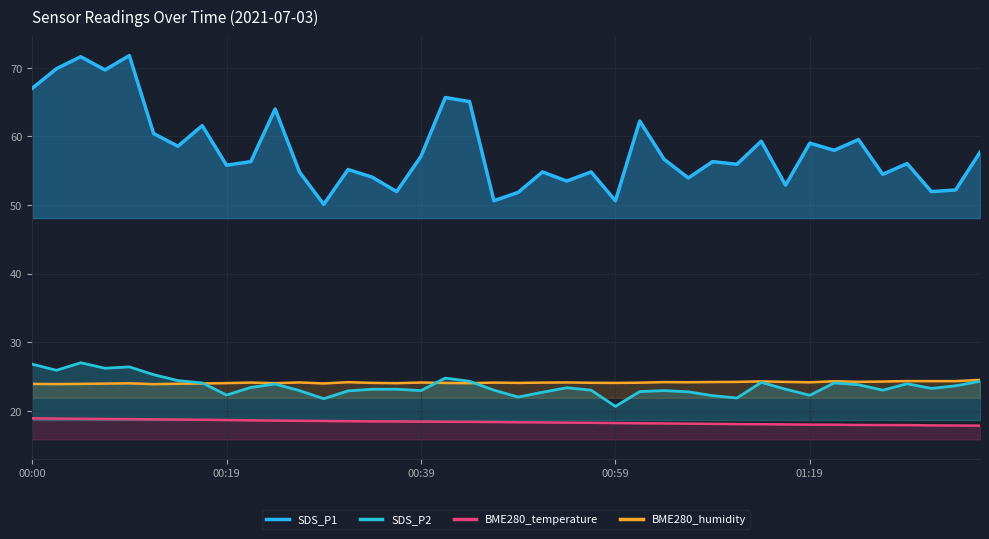

True or false: SDS_P1 has a value of 60.4 at 5.

True